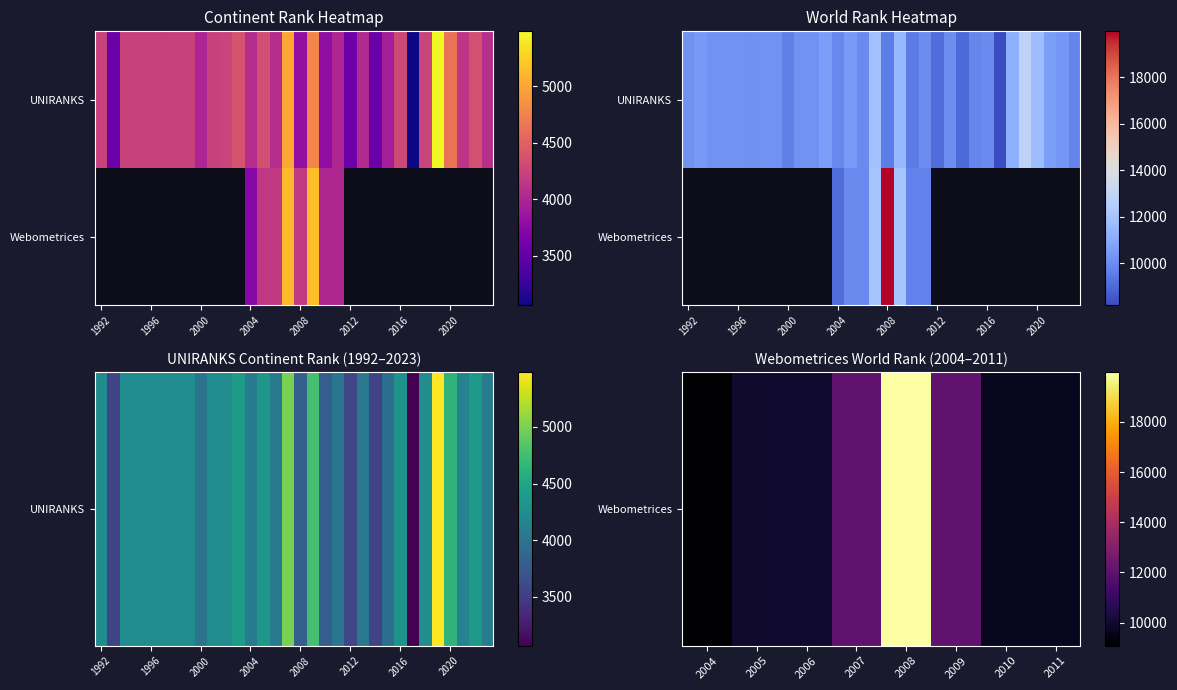

Reading left to right, extract all data points from this chart.

4242	3564	4247	4247	4247	4230	4247	4247	3997	4247	4254	4381	4059	4350	4062	4995	3811	4776	3786	4014	3572	4035	3562	3936	4295	3066	4248	5485	4636	4134	4358	4081